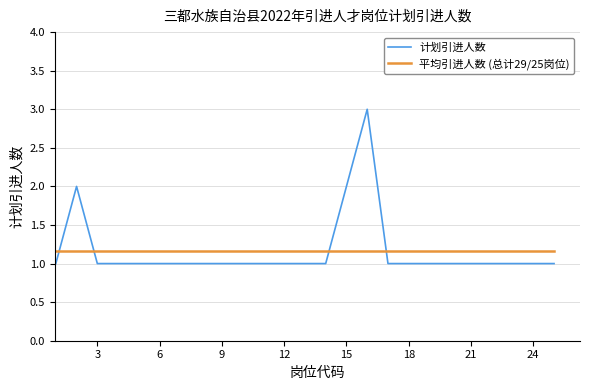

How many times do 平均引进人数 (总计29/25岗位) and 计划引进人数 cross each other?

4